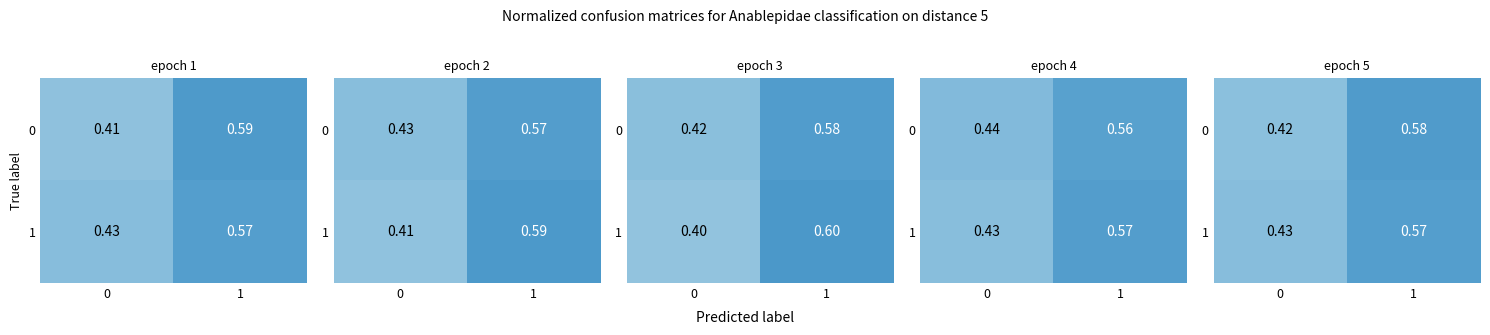

The value of 1 at 0 is 0.4. True or false?

True